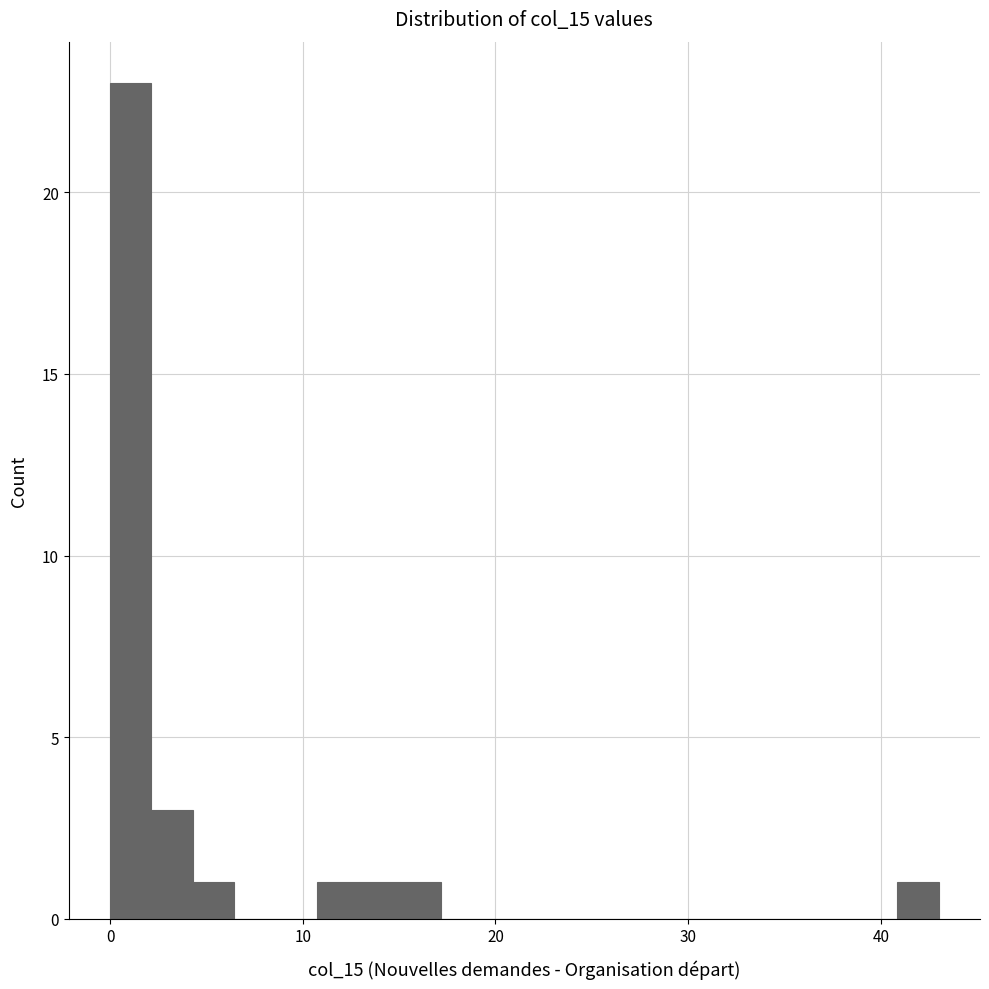

Around what value on the x-axis is the tallest bar? Give the approximate position of its centre, as read against the axis.

1